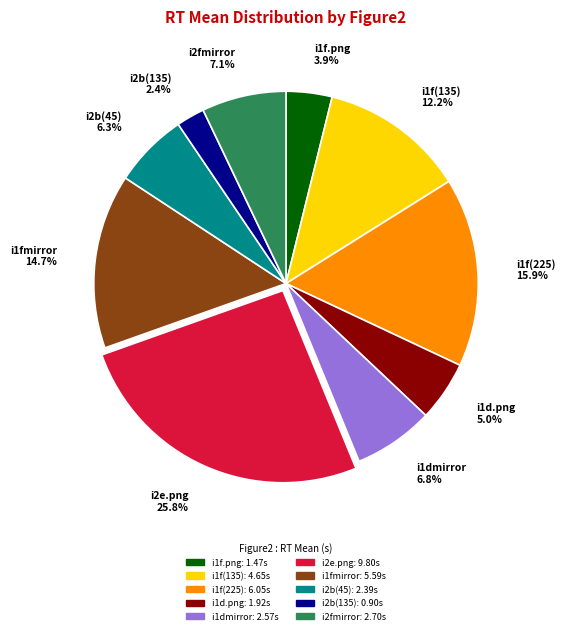

To the nearest percent, what is the difference between the largest and smallest slice percentages?

23%